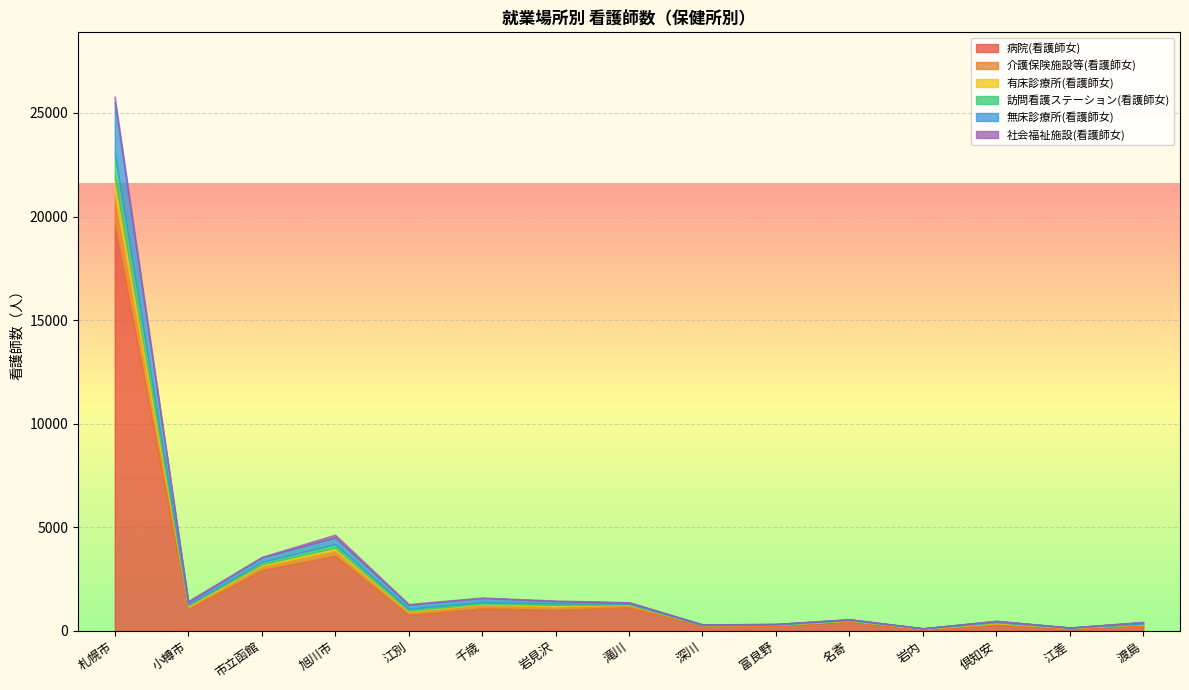

At which category is the sum across all series the highest?

札幌市